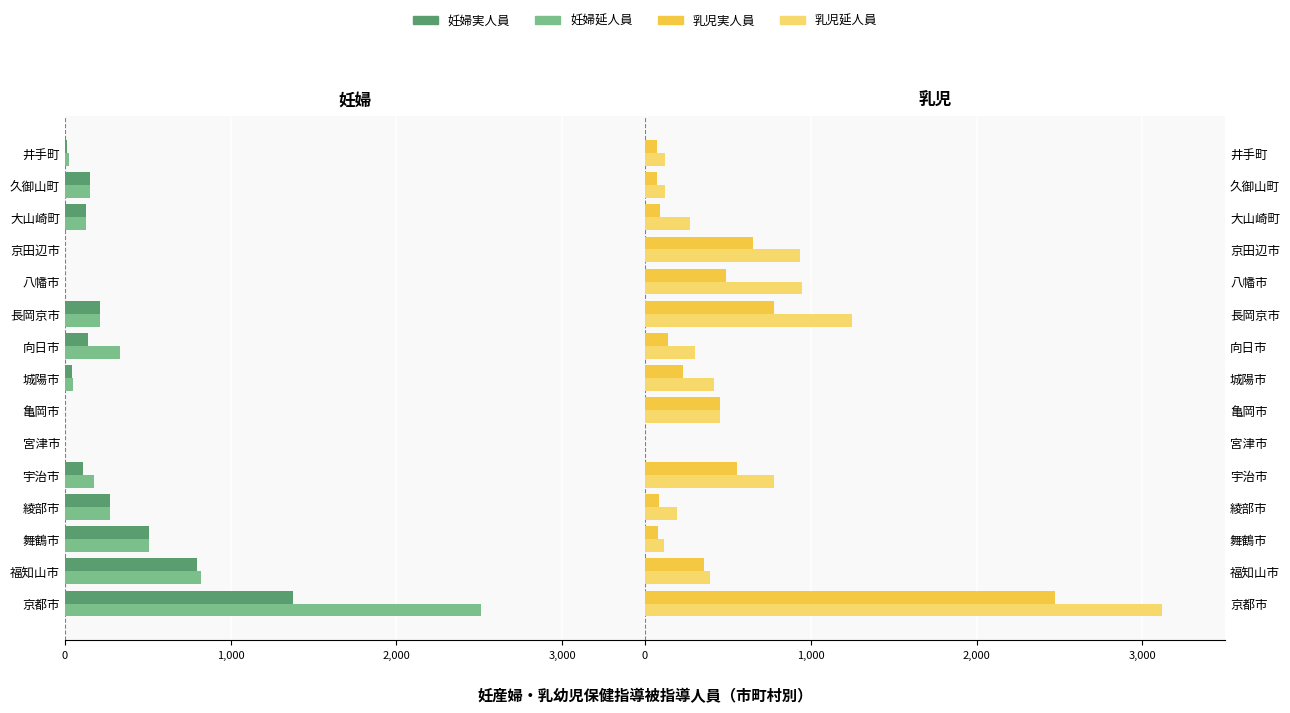

What is the greatest value displayed?

3117